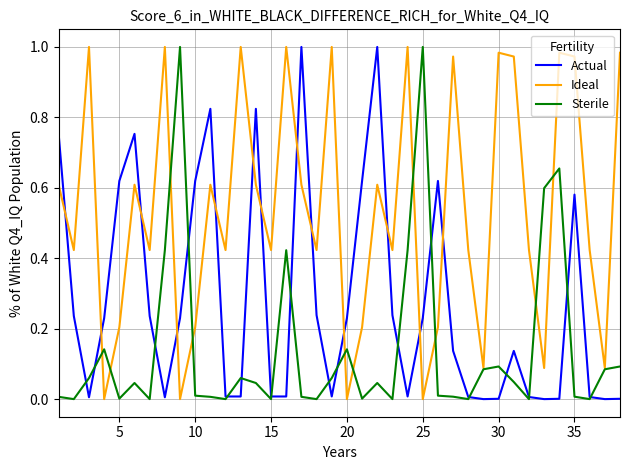

True or false: Ideal has more than 1 points higher than both neighbors.

True